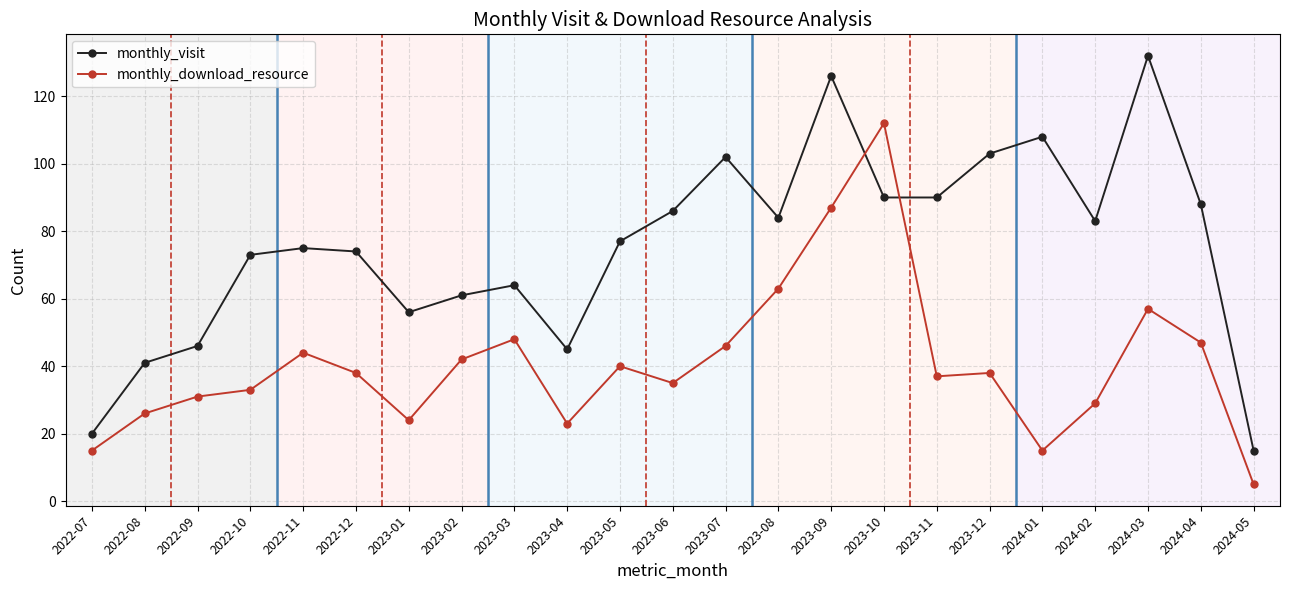

At how many categories does at least one series exceed 35?

21